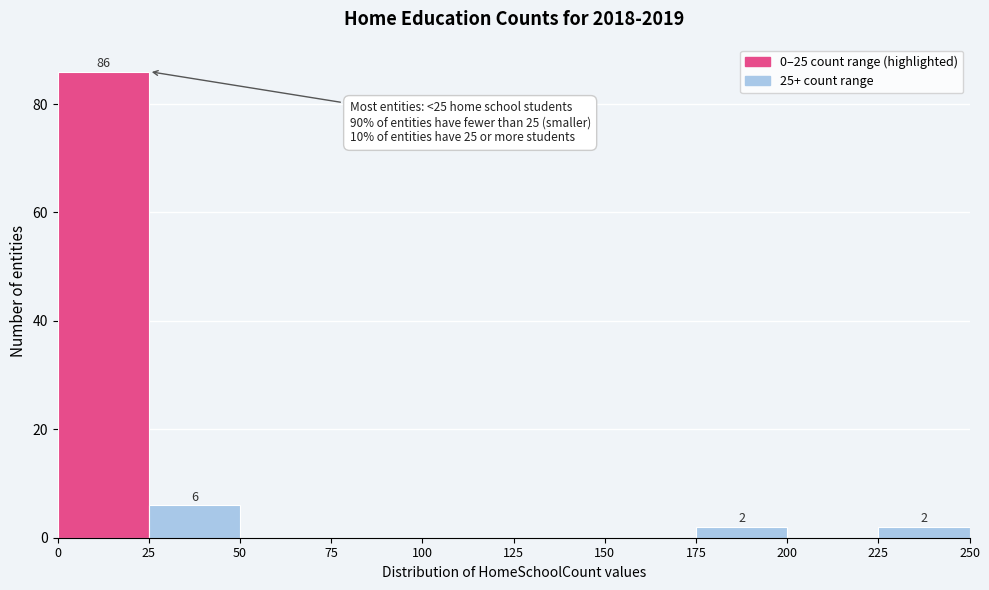

Which range on the x-axis has the tallest bar?

0 to 25